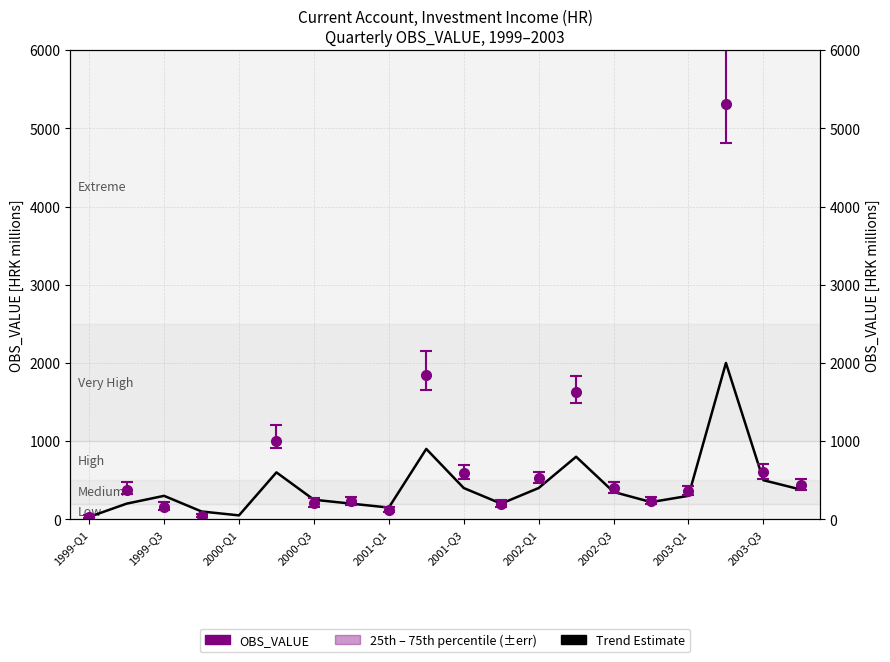

True or false: the data shows 99 at 2003-Q1.

False